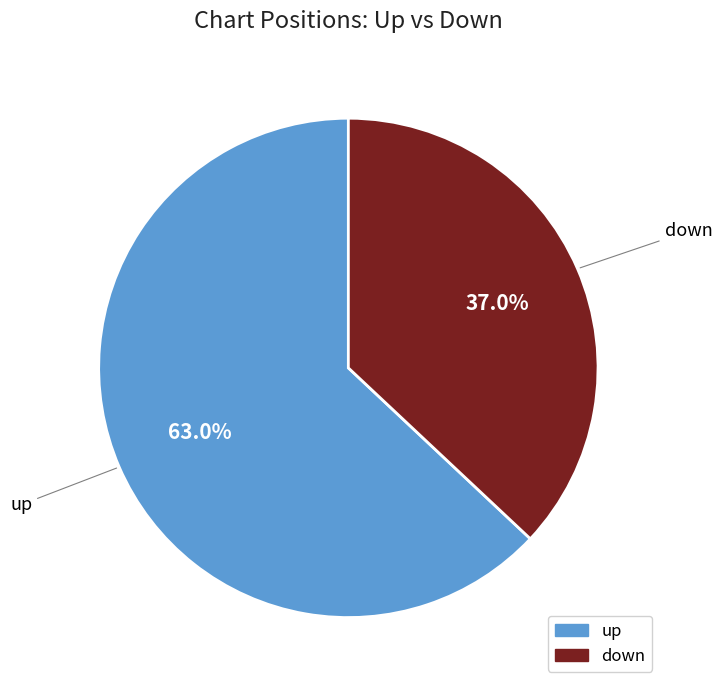

To the nearest percent, what percentage of the pie is down?

37%